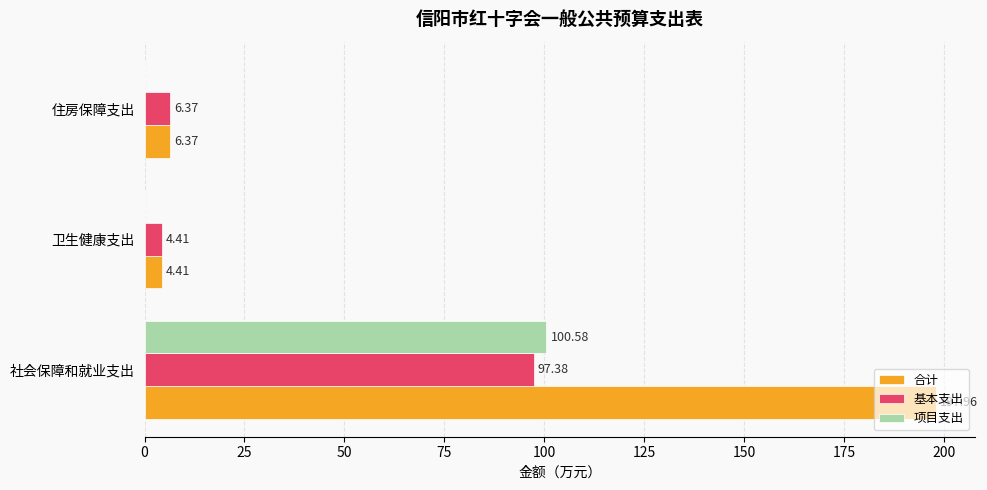

What is the sum of the 合计 values at 卫生健康支出 and 住房保障支出?

10.8